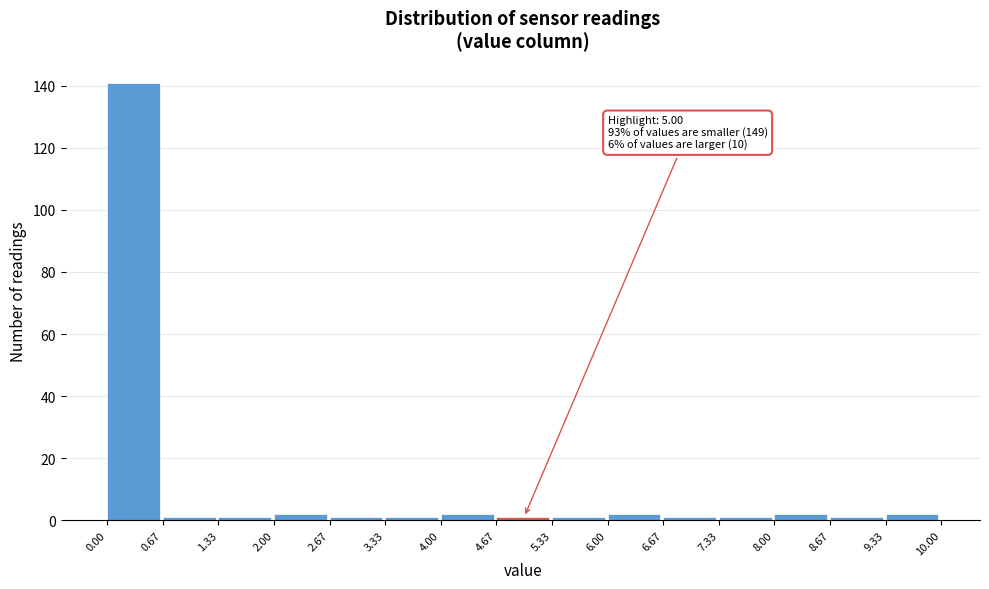

Over which range of the x-axis is the bar tallest?

0.00 to 0.67